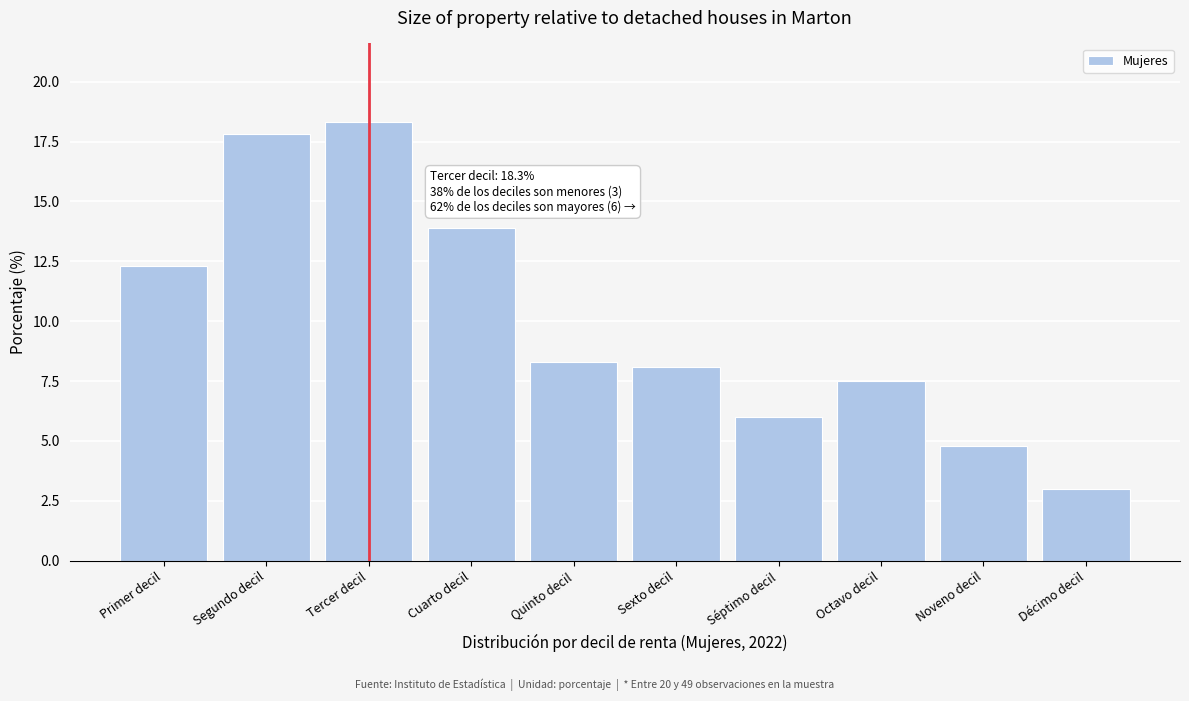

Reading left to right, what are all the values shown in this chart?

Primer decil=12.3	Segundo decil=17.8	Tercer decil=18.3	Cuarto decil=13.9	Quinto decil=8.3	Sexto decil=8.1	Séptimo decil=6.0	Octavo decil=7.5	Noveno decil=4.8	Décimo decil=3.0